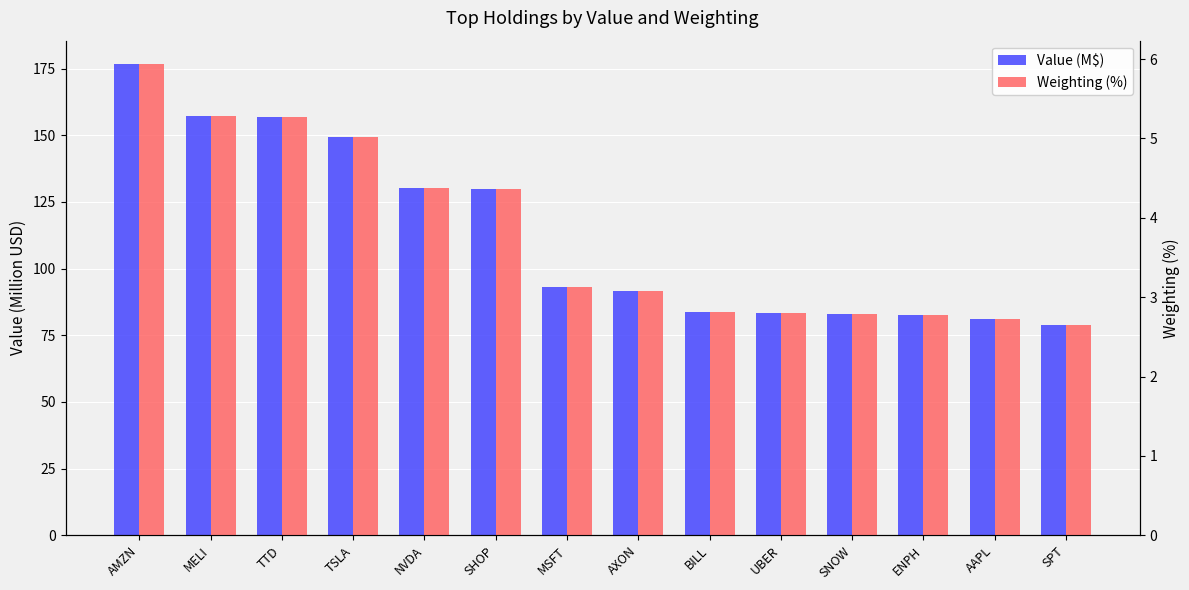

At which category is the sum across all series the highest?

AMZN